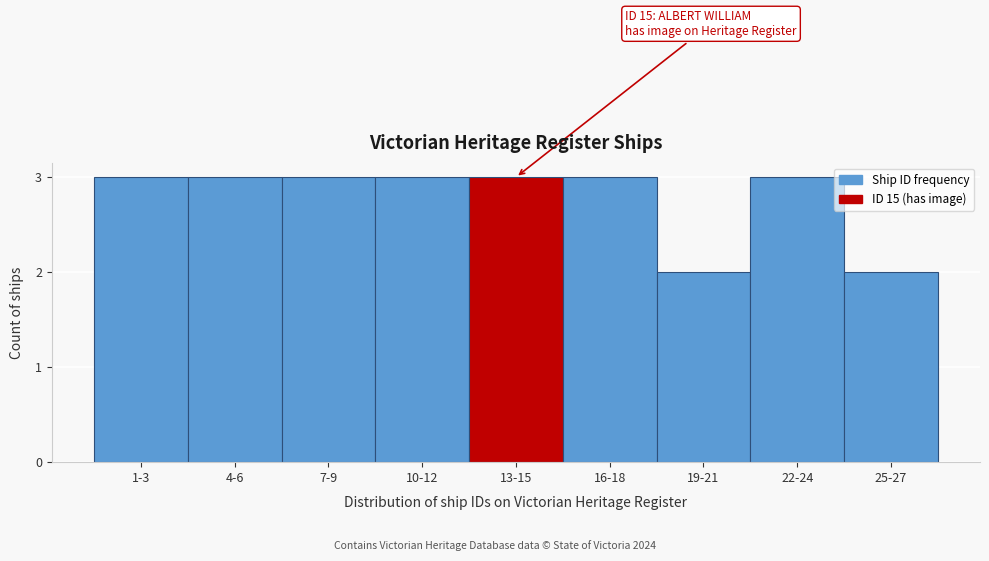

Reading right to left, what are all the values shown in this chart?

2	3	2	3	3	3	3	3	3